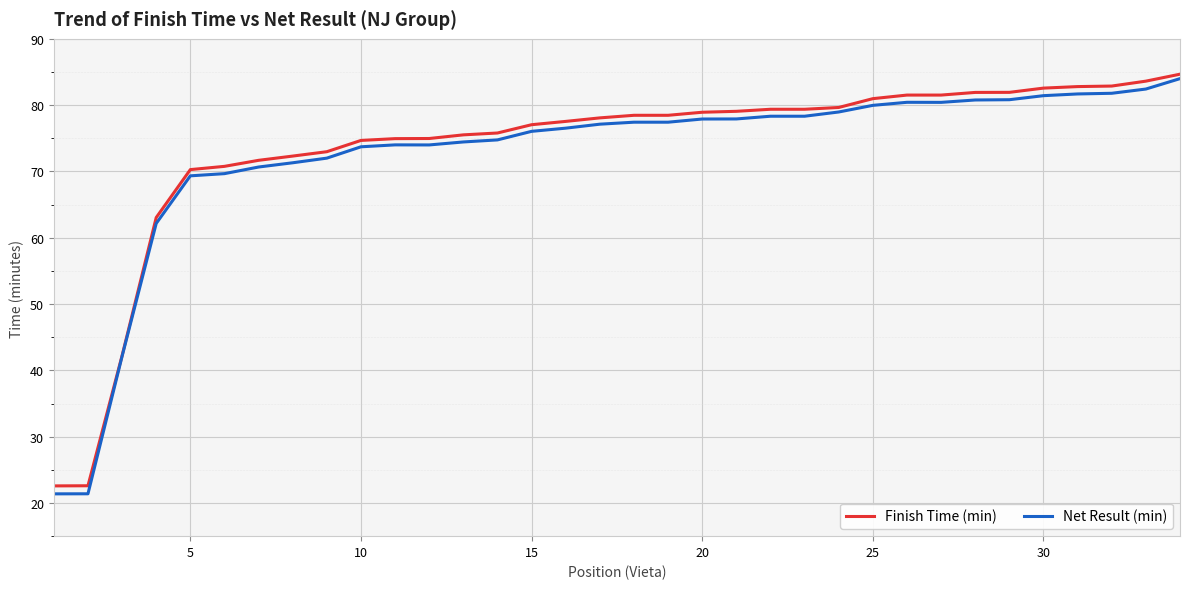

What is the smallest value displayed?

21.4